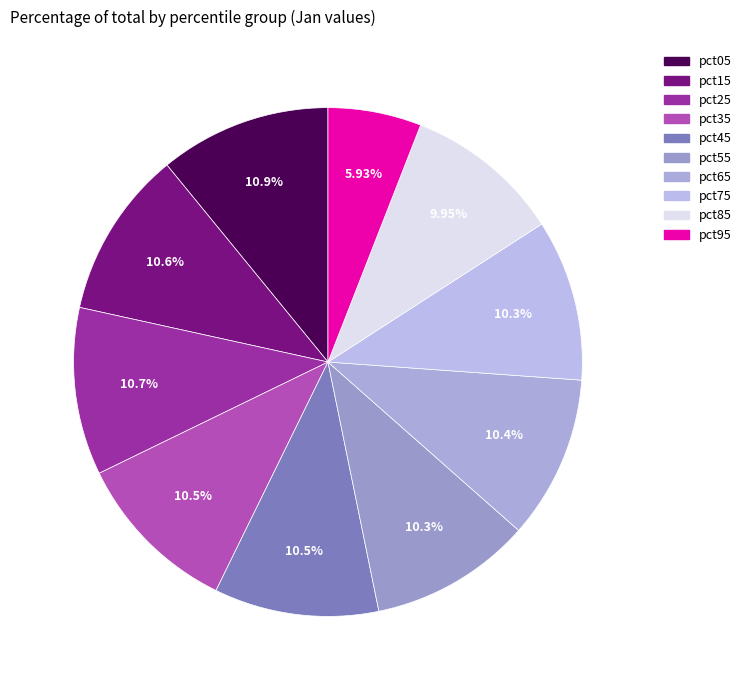

Approximately how many times larger is the value at pct05 compared to pct35?

1.0